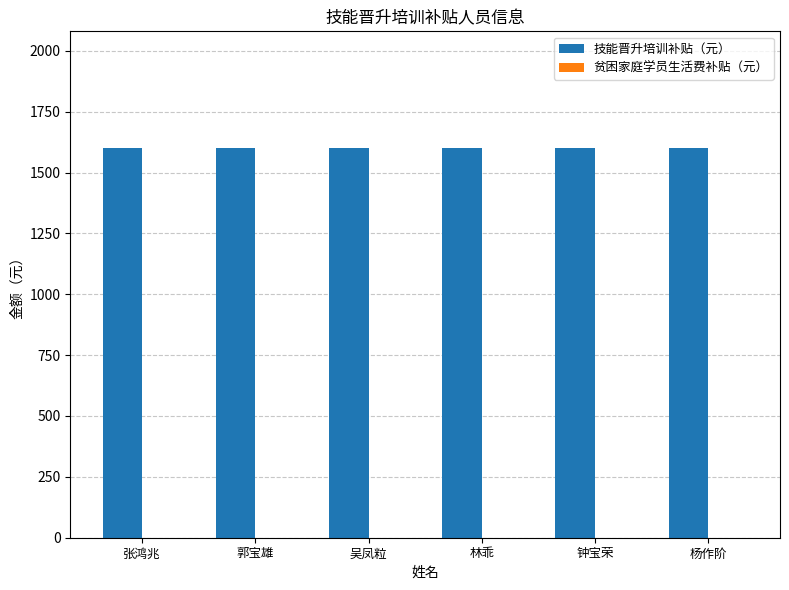

Which category has the lowest value in the 贫困家庭学员生活费补贴（元） series?

张鸿兆